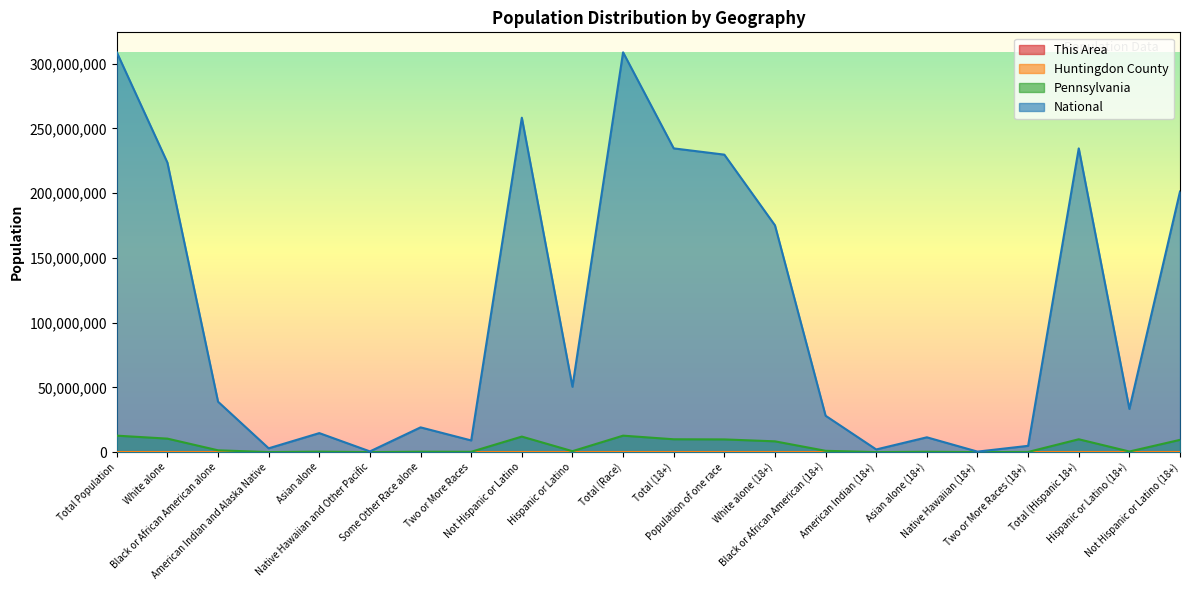

In This Area, how many points are lower than both neighbors (excluding endpoints)?

2